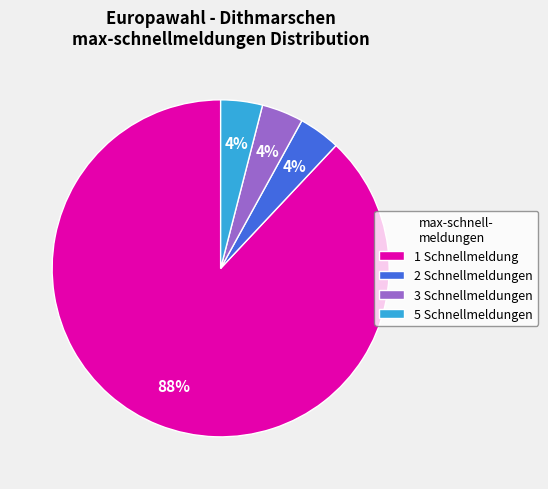

True or false: 3 Schnellmeldungen accounts for 4% of the total.

True